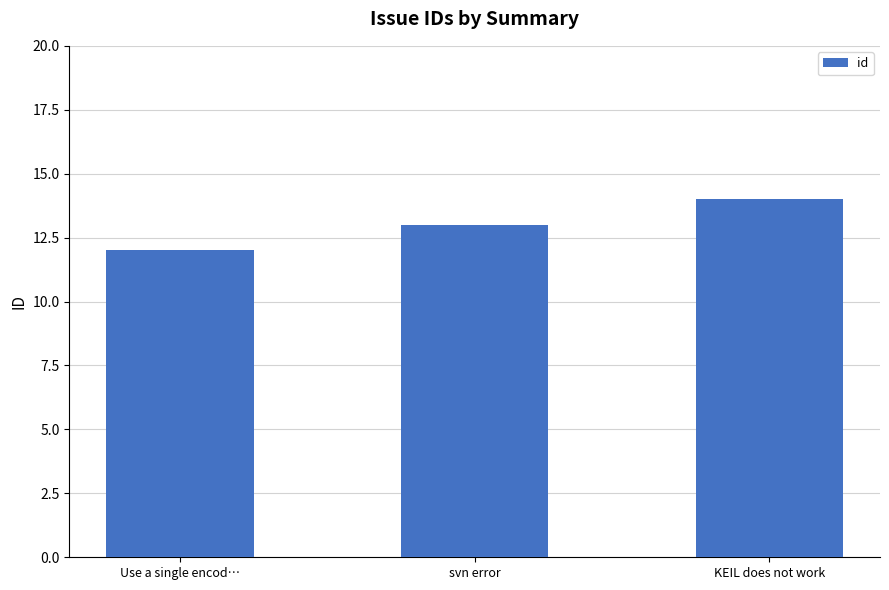

What is the value of the 3rd bar from the left?

14